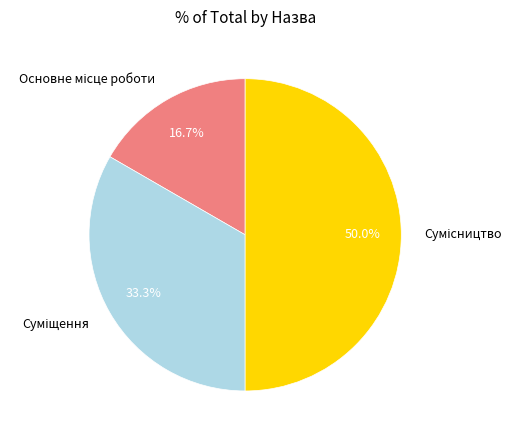

How many slices are in this pie chart?

3